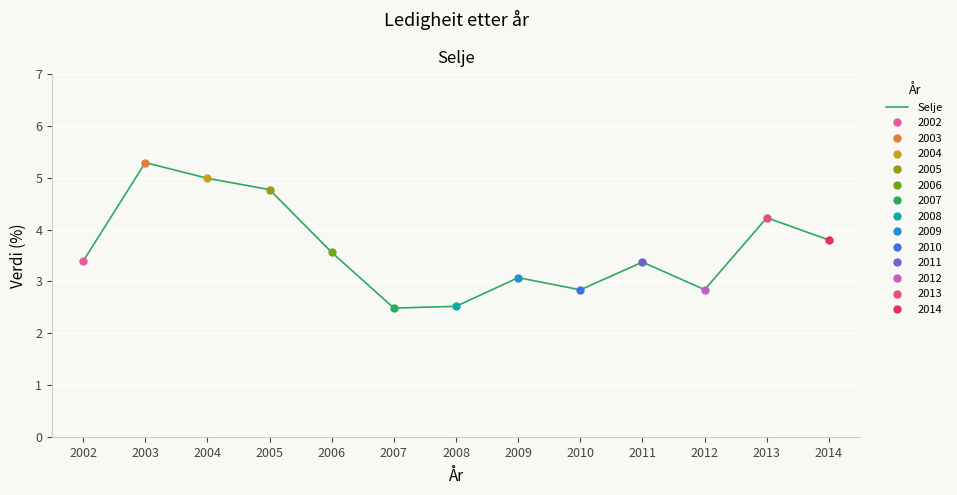

Rank the categories by value from highest to lowest.

2003, 2004, 2005, 2013, 2014, 2006, 2002, 2011, 2009, 2012, 2010, 2008, 2007